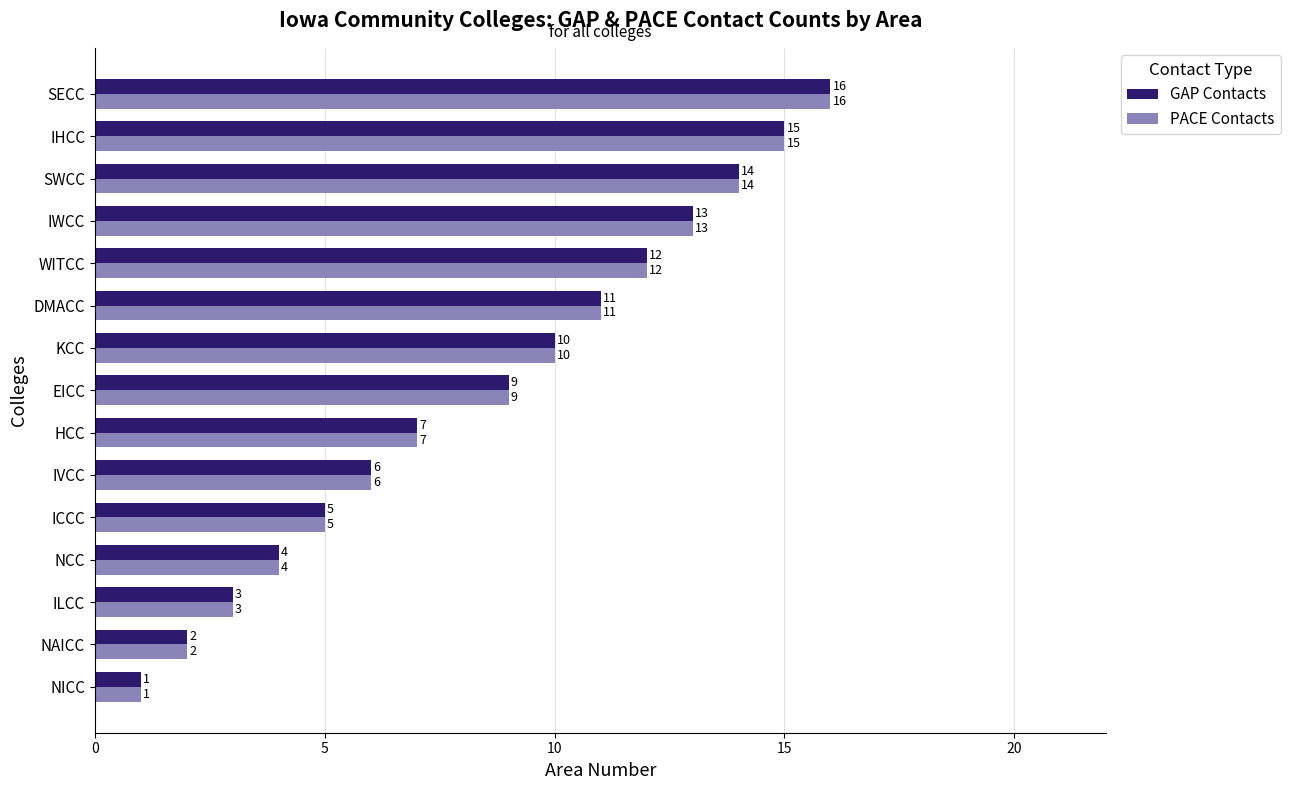

What is the difference between the second highest and minimum values in the PACE Contacts series?

14